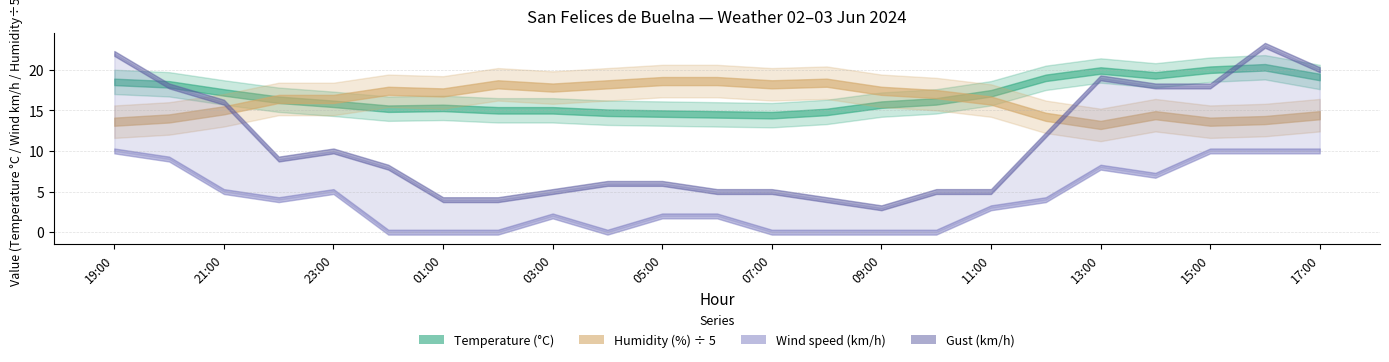

Between 22:00 and 15:00, which series saw the biggest shift?

Humidity (%)